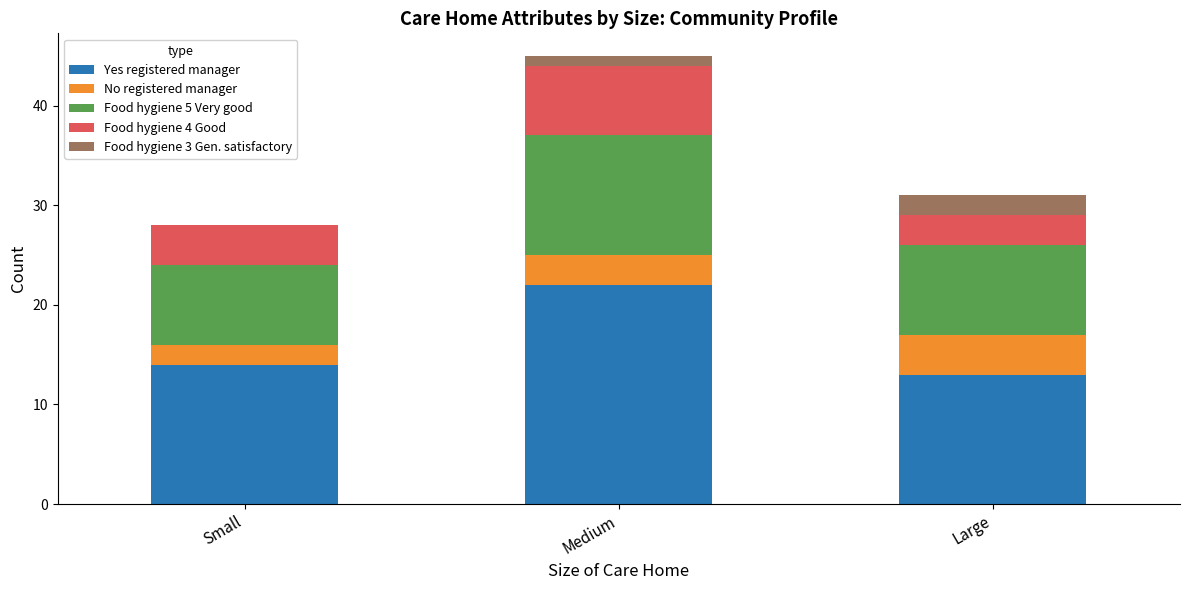

Reading right to left, transcribe the values for Yes registered manager.

Large=13	Medium=22	Small=14